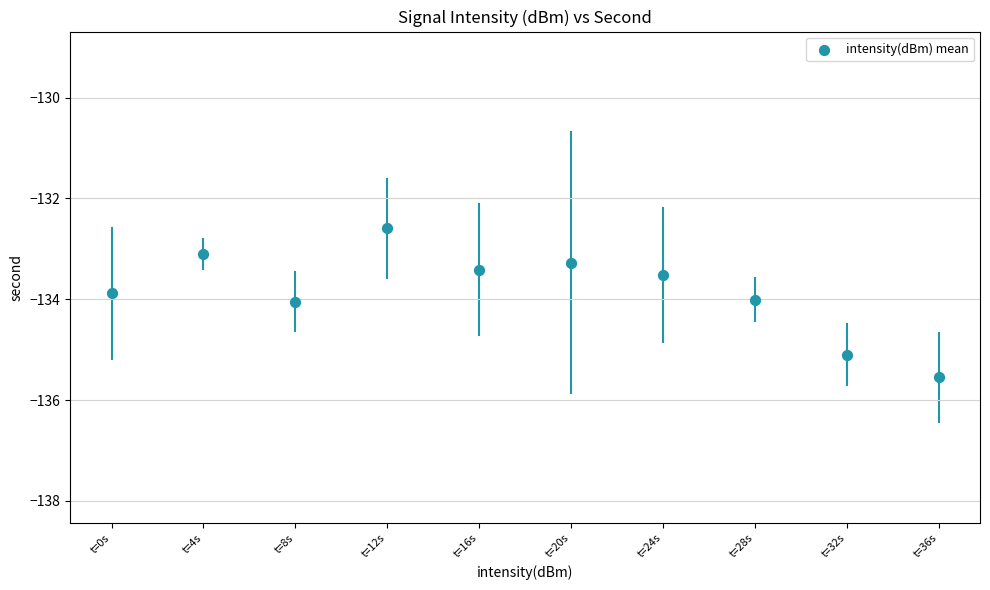

What is the average Y value?

-133.8